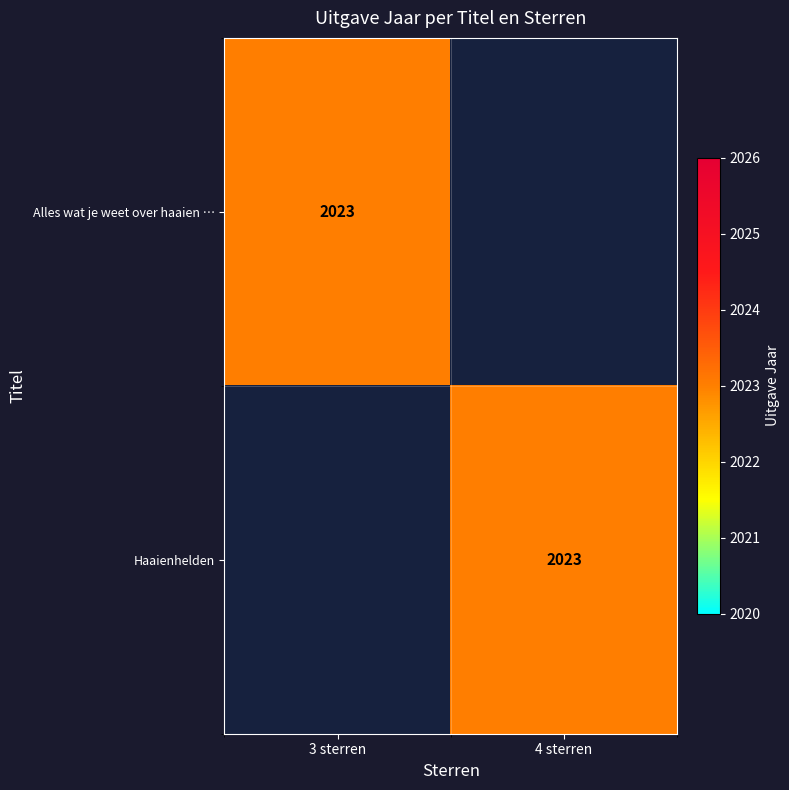

The Alles wat je weet over haaien … series shows 2023 at 3 sterren. True or false?

True